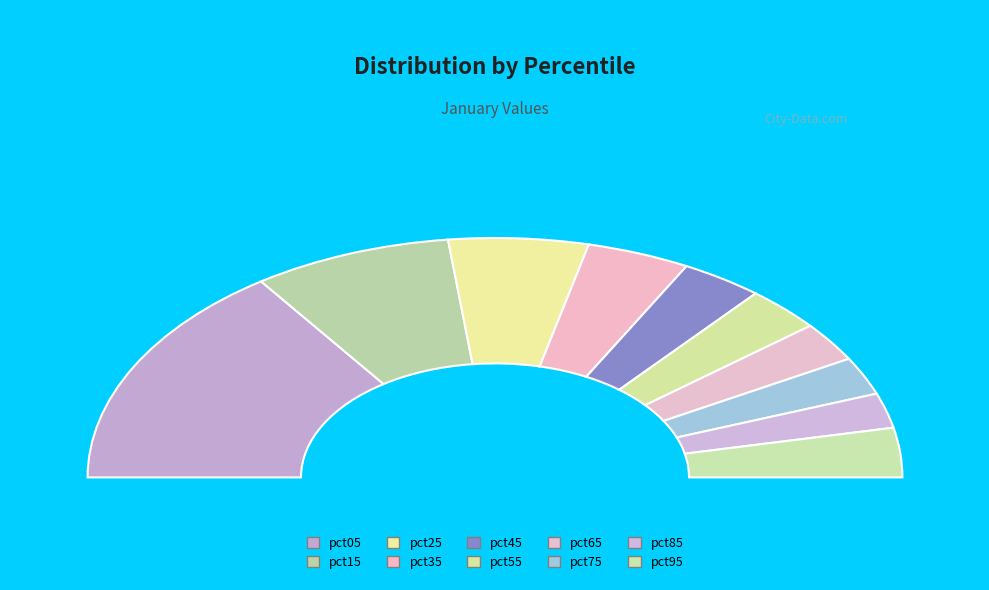

Do pct65 and pct15 together represent more than half of the pie?

No